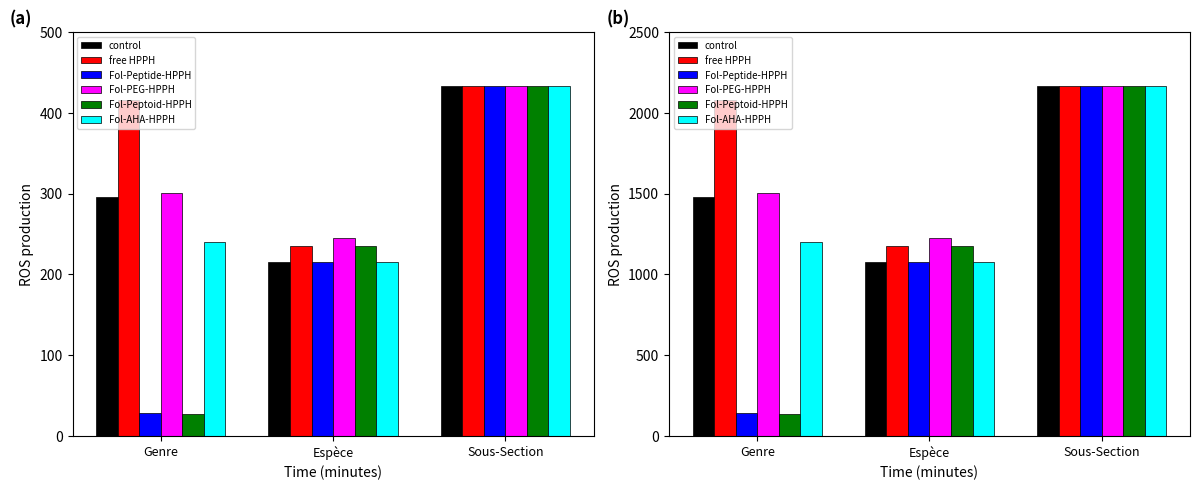

True or false: Fol-Peptide-HPPH has a value of 235.2 at Genre.

False